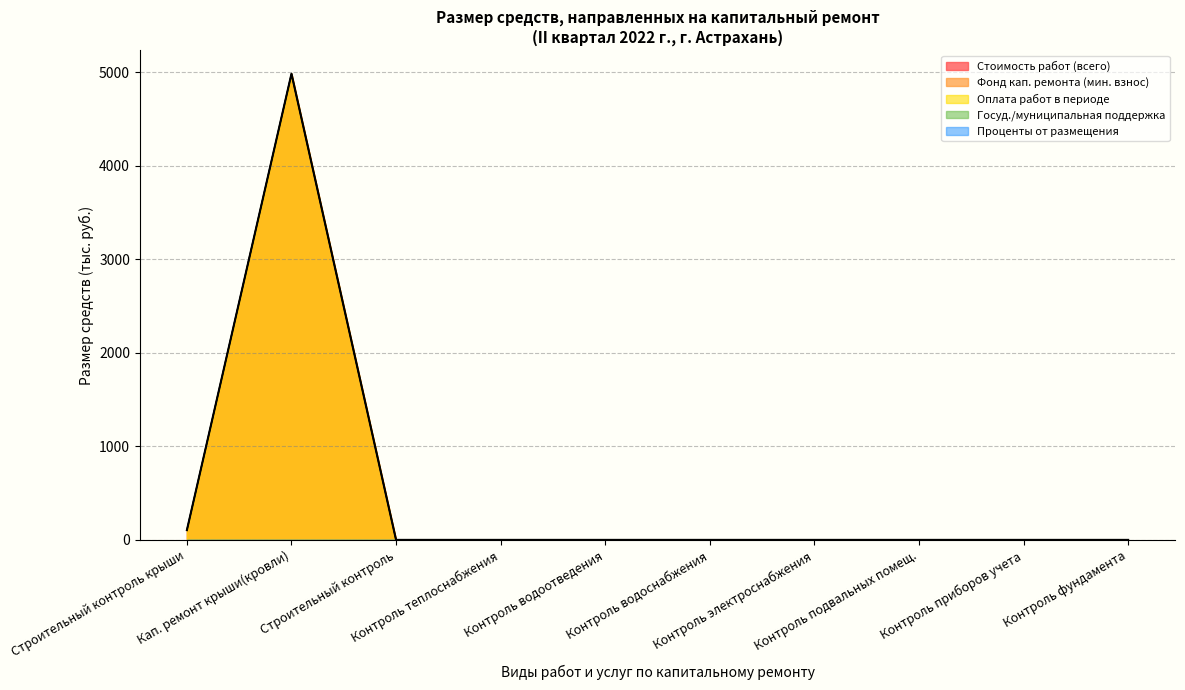

Does the chart have visible grid lines?

Yes